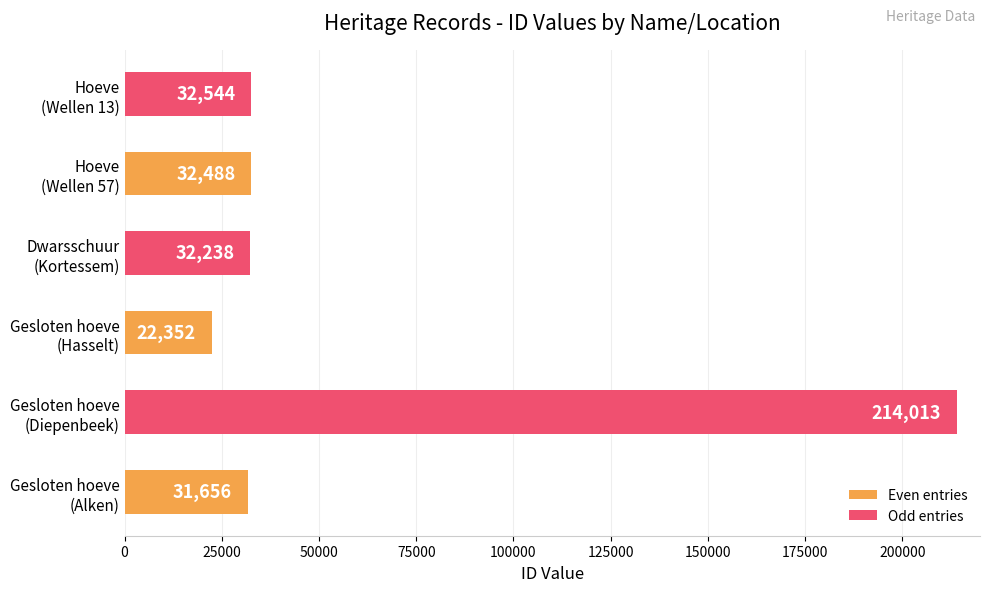

At which label is the value closest to 118182?

Hoeve
(Wellen 13)